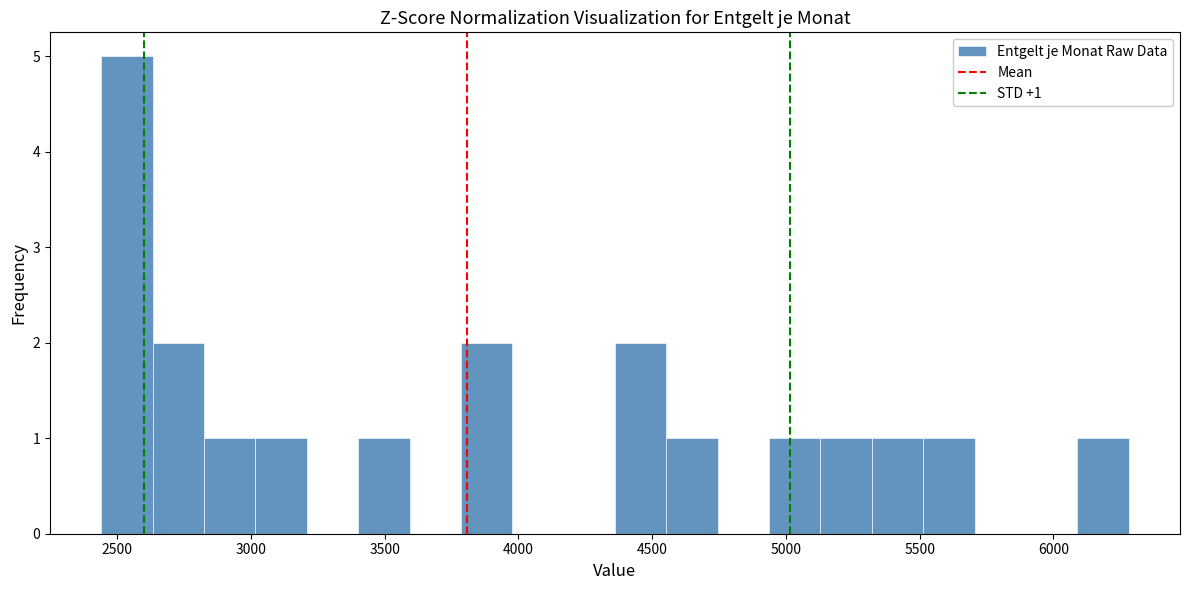

Around what value on the x-axis is the tallest bar? Give the approximate position of its centre, as read against the axis.

2550